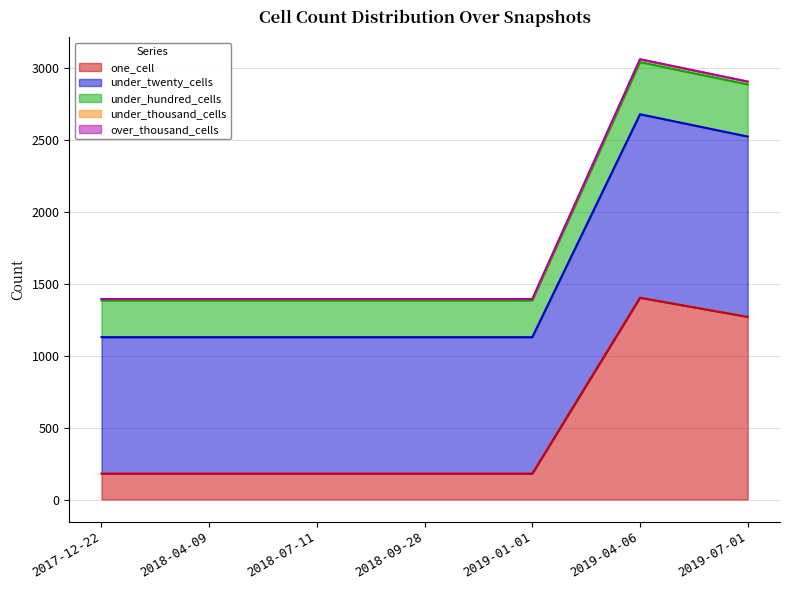

The value of one_cell at 2019-04-06 is 568. True or false?

False